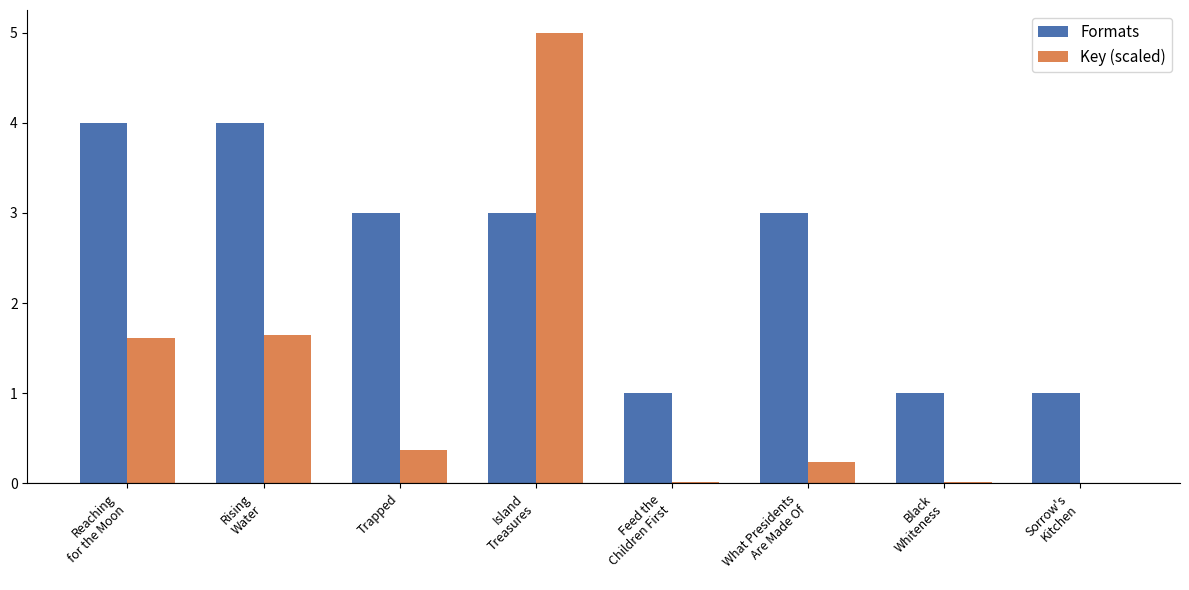

What is the sum of all Key (scaled) values?

8.9